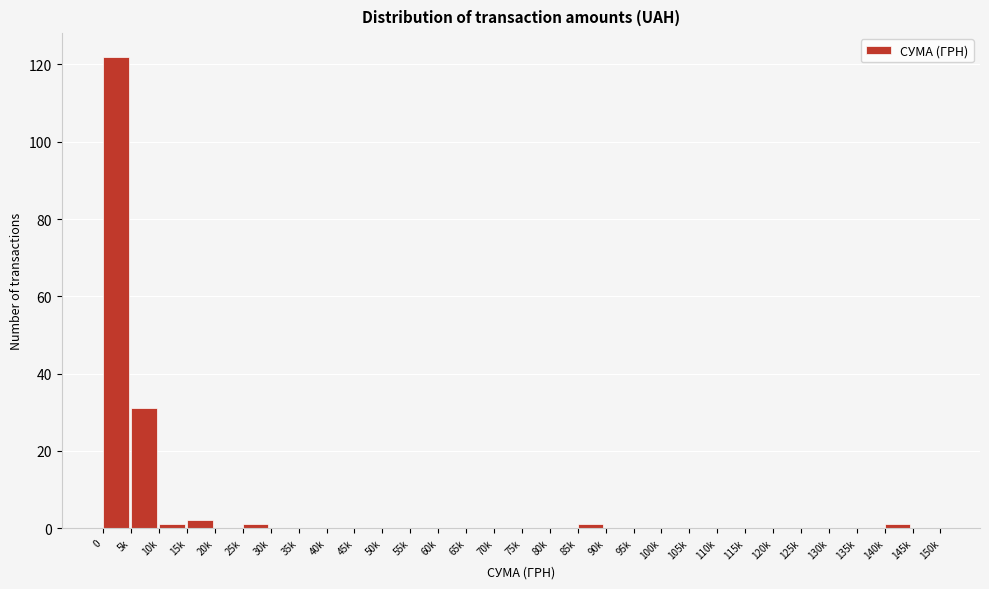

Reading right to left, extract all data points from this chart.

145k=0	140k=1	135k=0	130k=0	125k=0	120k=0	115k=0	110k=0	105k=0	100k=0	95k=0	90k=0	85k=1	80k=0	75k=0	70k=0	65k=0	60k=0	55k=0	50k=0	45k=0	40k=0	35k=0	30k=0	25k=1	20k=0	15k=2	10k=1	5k=31	0=122